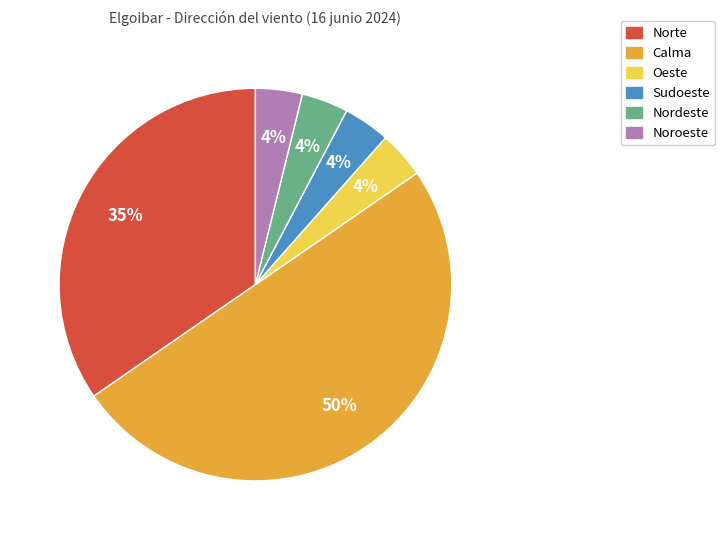

How many segments does this pie chart have?

6